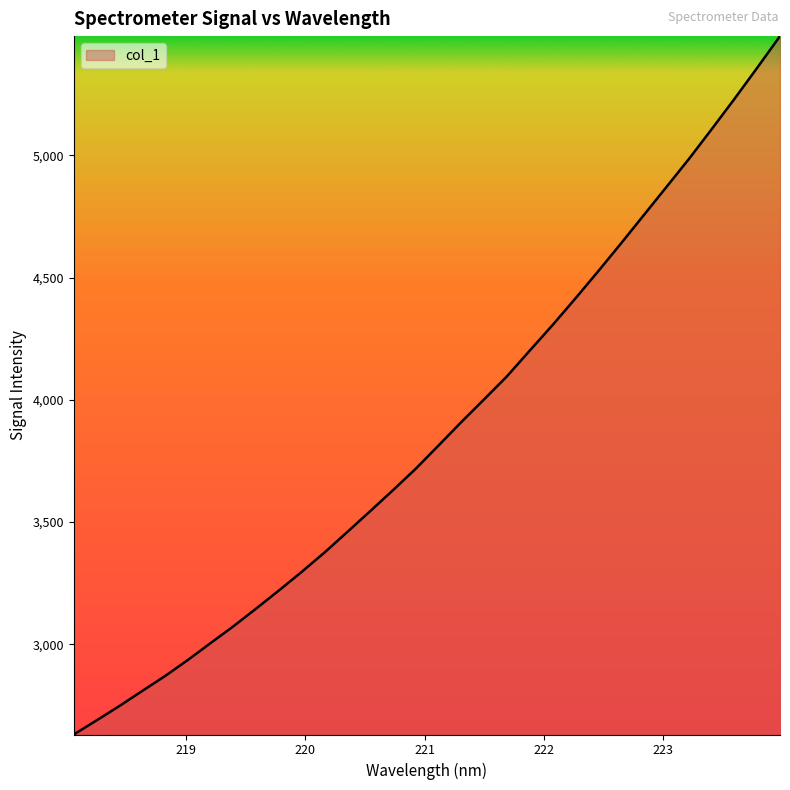

What is the difference between the maximum and minimum values?

2857.0